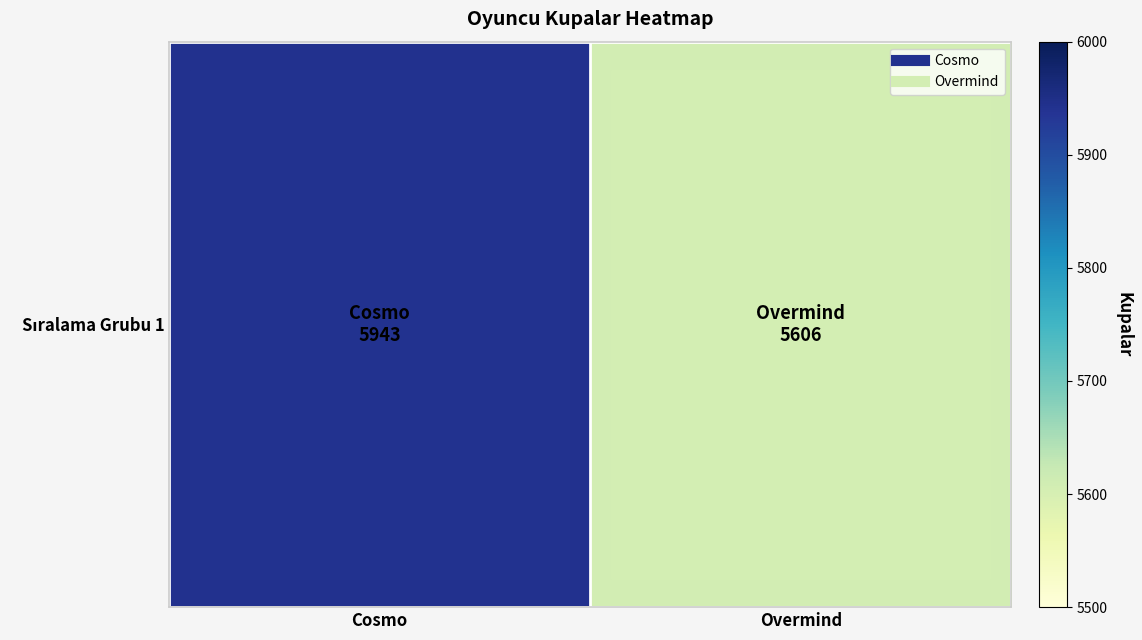

Which label corresponds to the largest value in the chart?

Cosmo